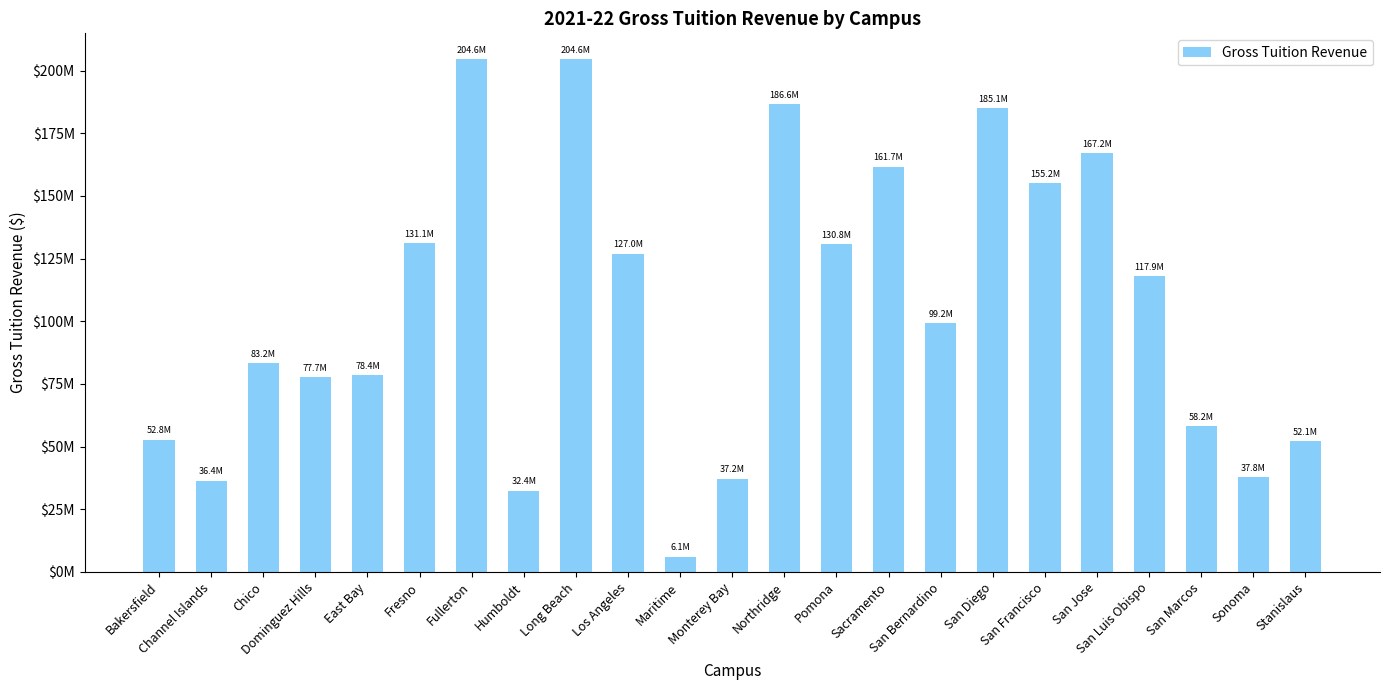

What is the value of the 10th bar from the left?

126981000